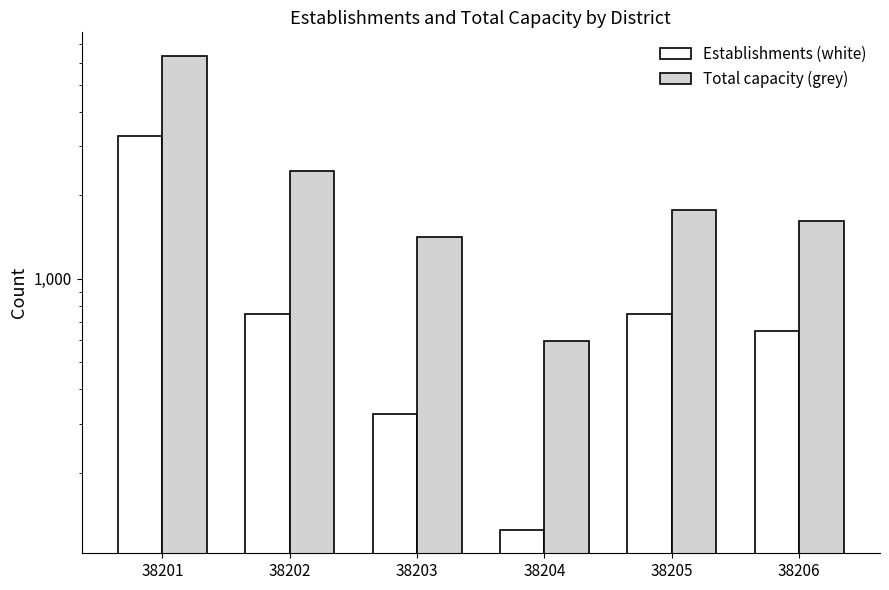

Rank the series at 38202 from lowest to highest value.

Establishments (white), Total capacity (grey)